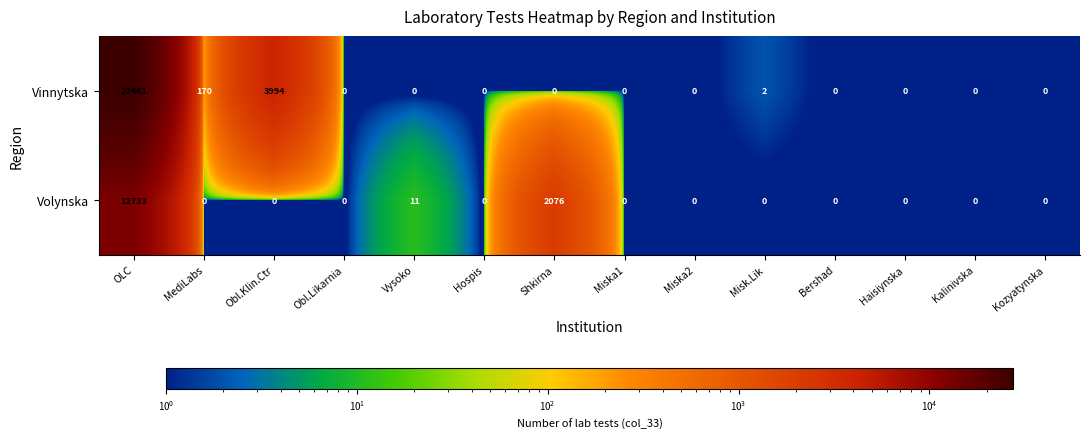

Reading left to right, list all the values displayed in this chart.

Vinnytska: OLC=27461	MediLabs=170	Obl.Klin.Ctr=3994	Obl.Likarnia=0	Vysoko=0	Hospis=0	Shkirna=0	Miska1=0	Miska2=0	Misk.Lik=2	Bershad=0	Haisiynska=0	Kalinivska=0	Kozyatynska=0
Volynska: OLC=12733	MediLabs=0	Obl.Klin.Ctr=0	Obl.Likarnia=0	Vysoko=11	Hospis=0	Shkirna=2076	Miska1=0	Miska2=0	Misk.Lik=0	Bershad=0	Haisiynska=0	Kalinivska=0	Kozyatynska=0